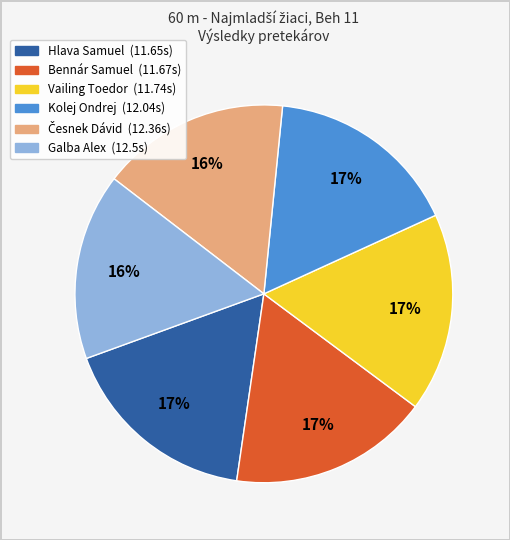

Is it true that Kolej Ondrej is 9% of the pie?

False